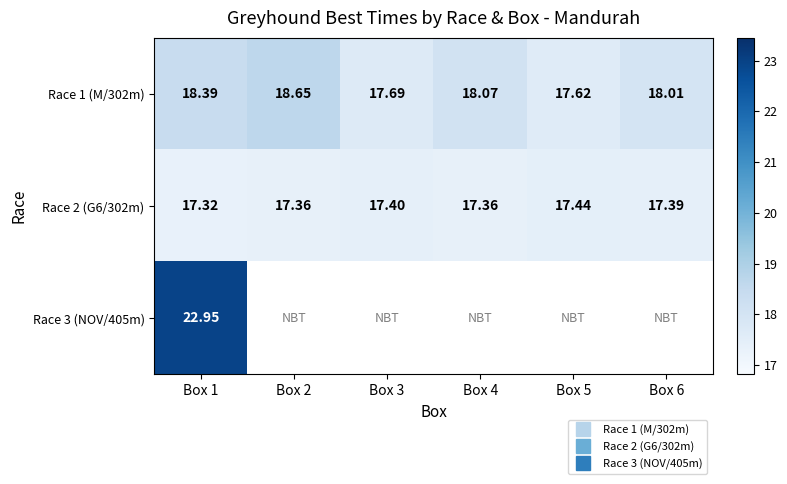

How many Race 2 (G6/302m) values are between 17 and 18?

6